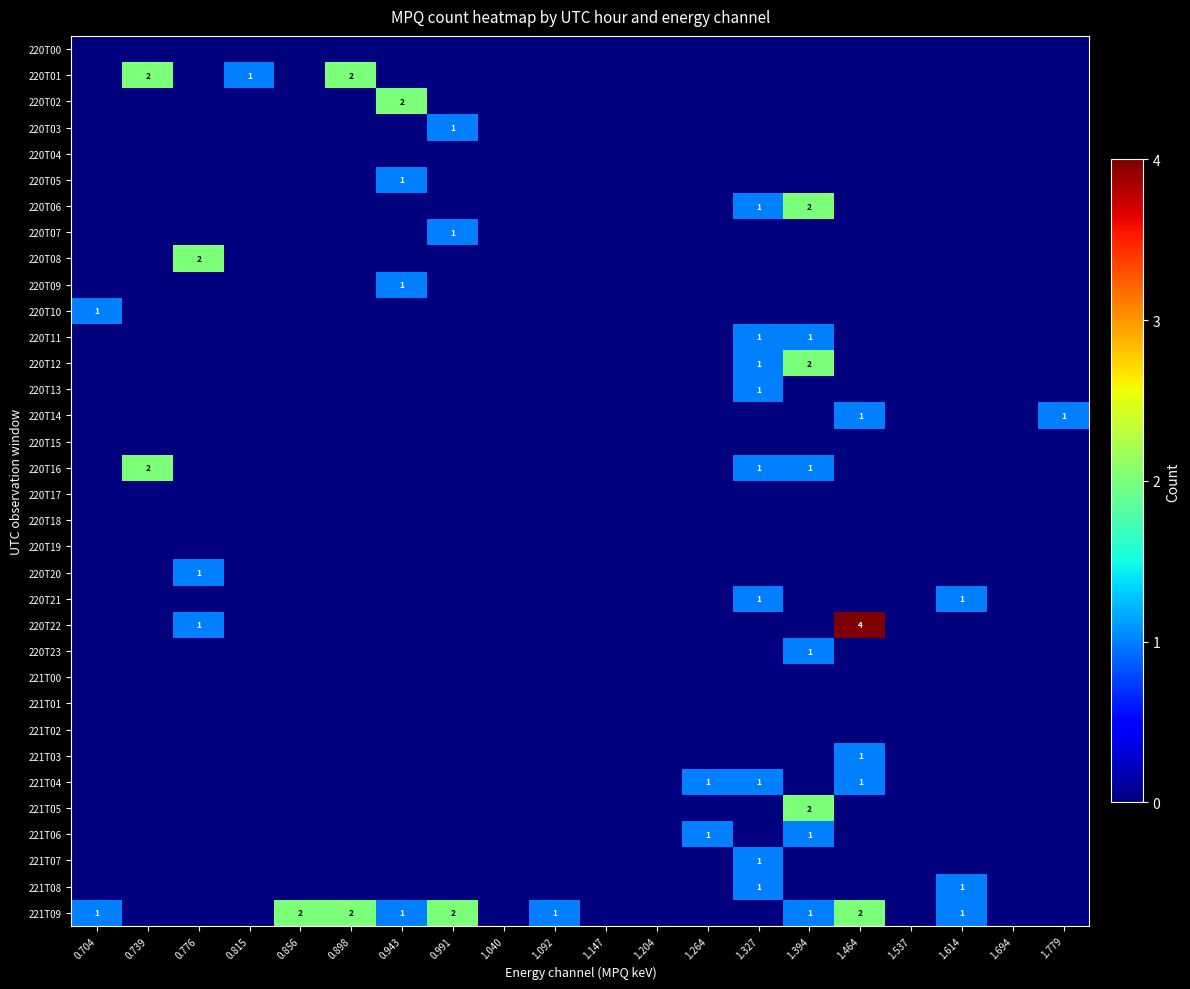

The 221T09 series shows 2 at 1.464. True or false?

True